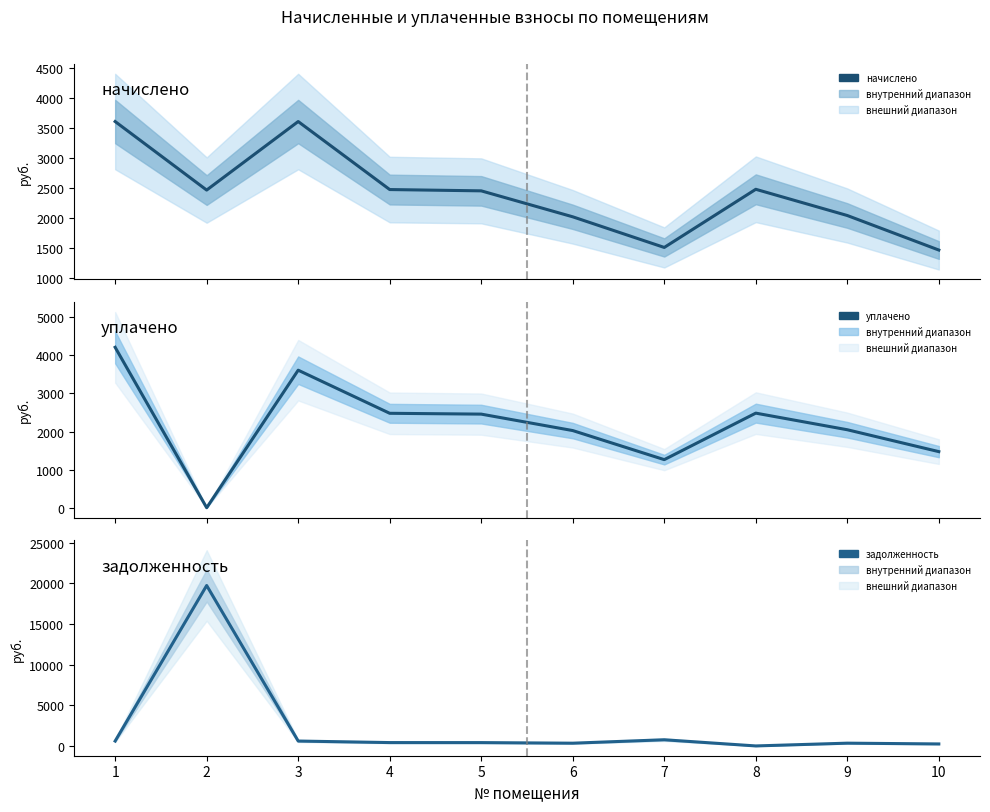

Between 7 and 8, which series saw the biggest shift?

уплачено